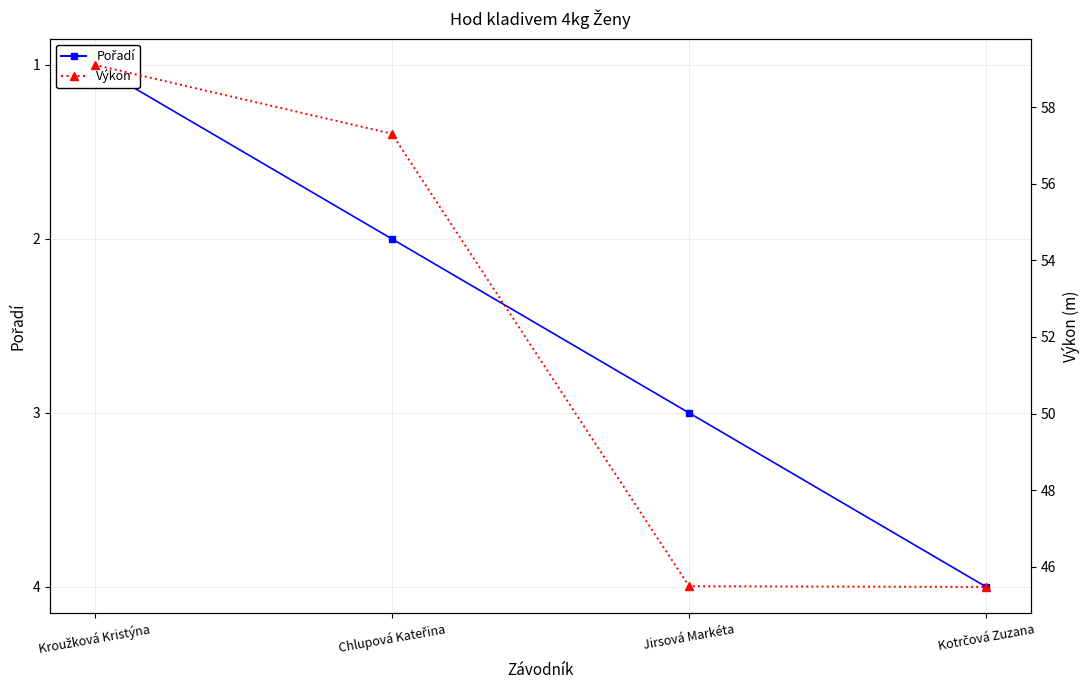

Which category has the highest value across all series?

Kroužková Kristýna